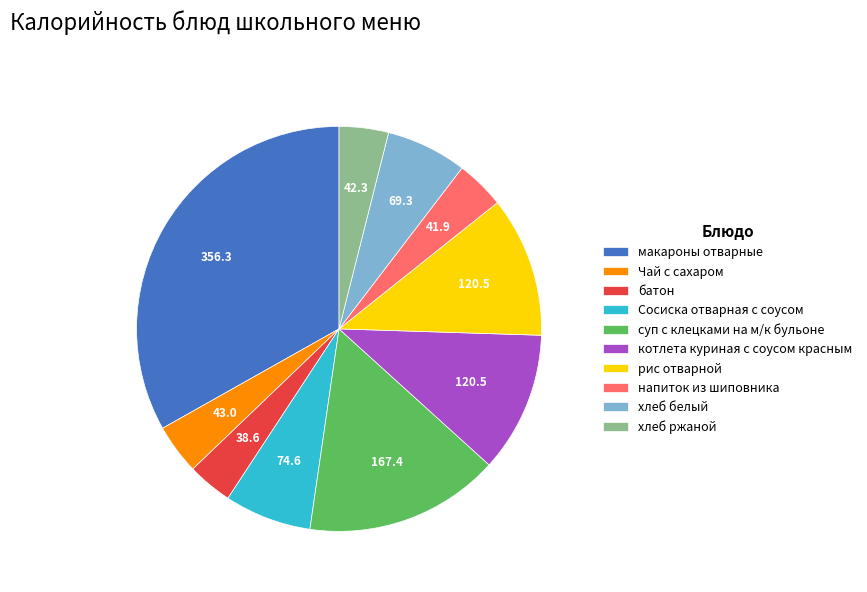

Does макароны отварные represent more than half of the total?

No